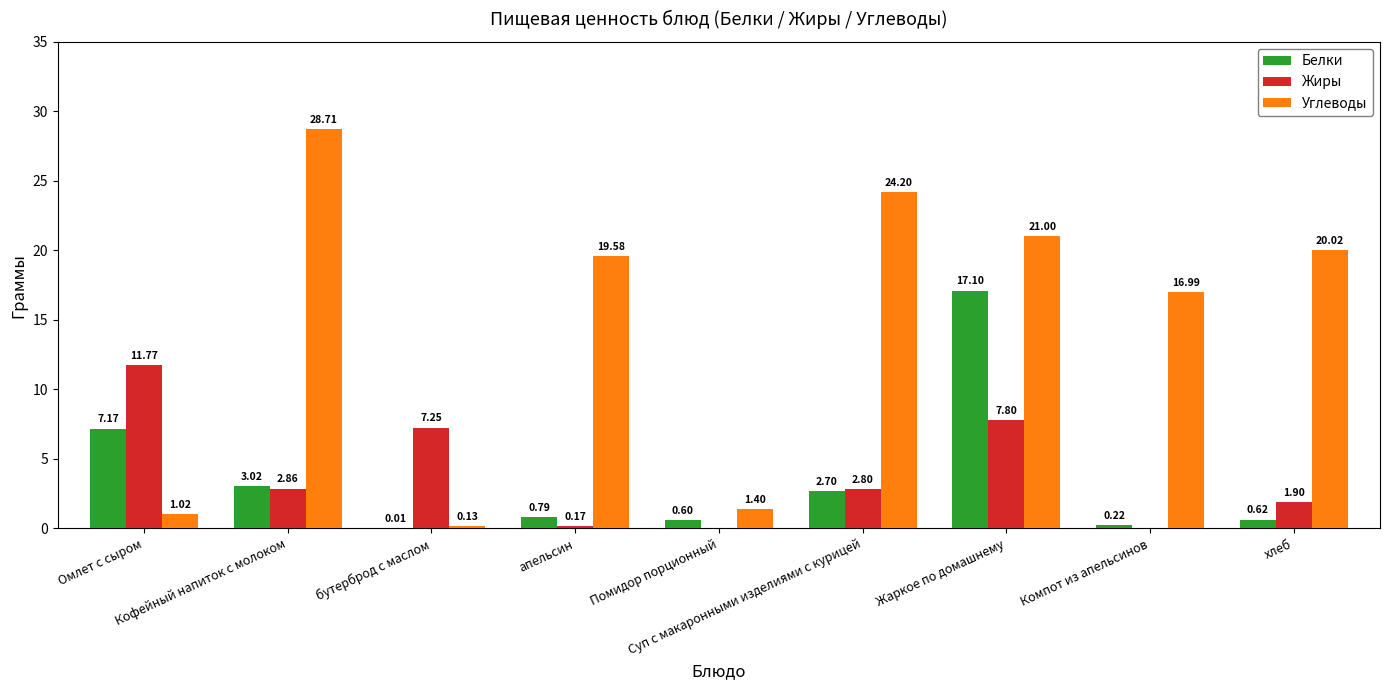

Which series has the largest total across all categories?

Углеводы